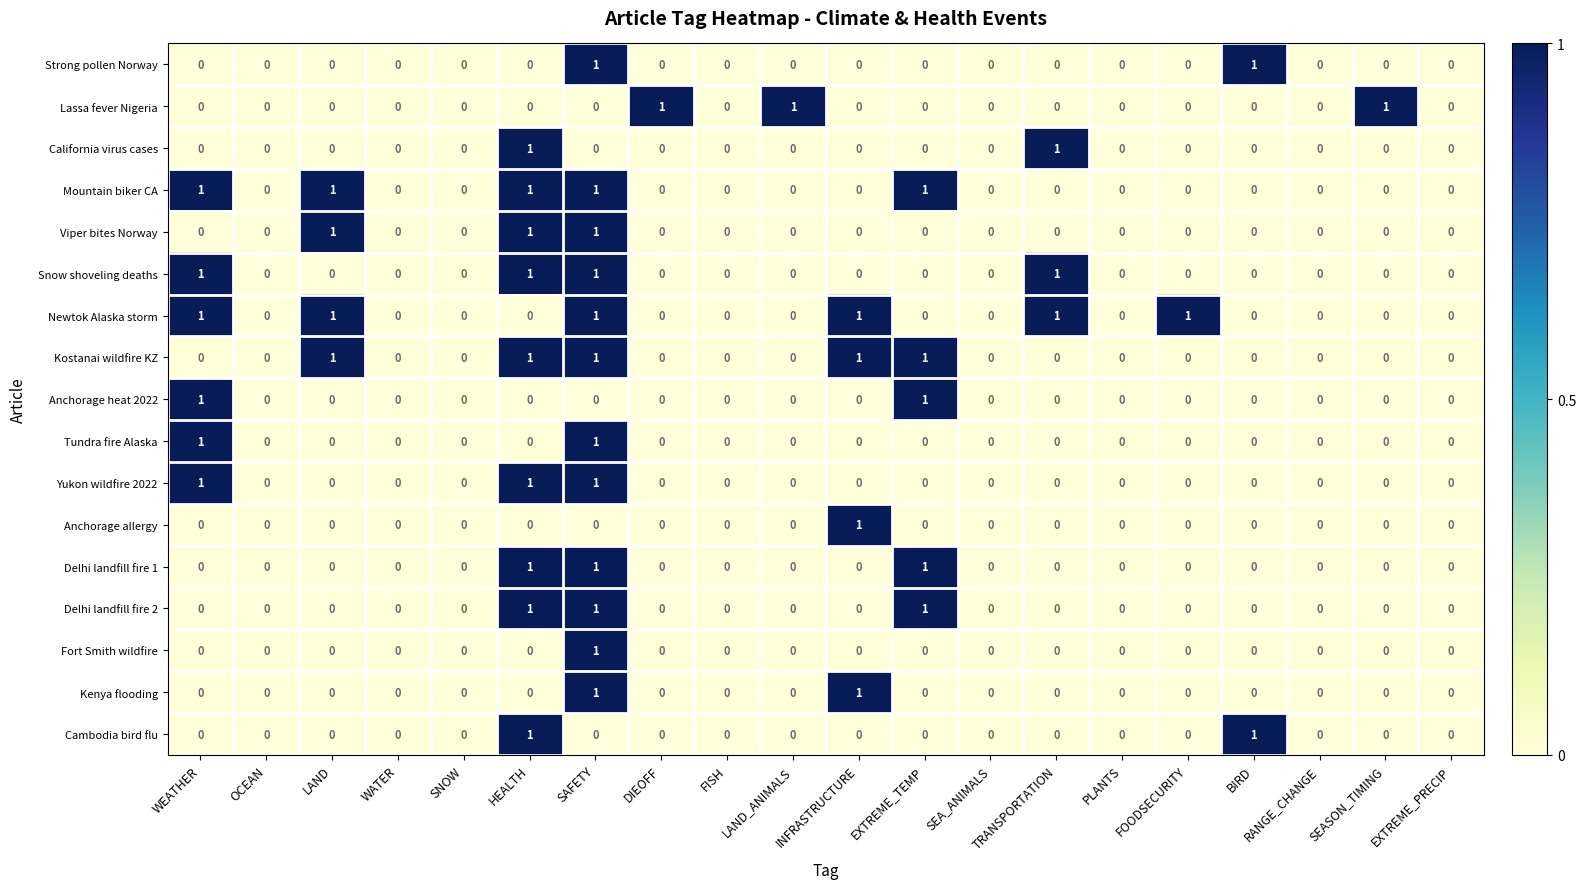

How many Delhi landfill fire 2 values are between 0 and 1?

20